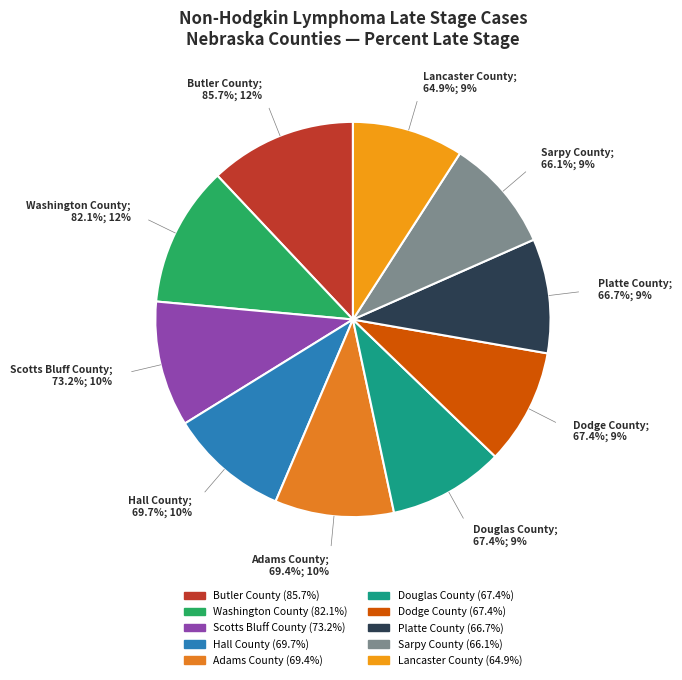

To the nearest percent, what is the difference between the largest and smallest slice percentages?

3%